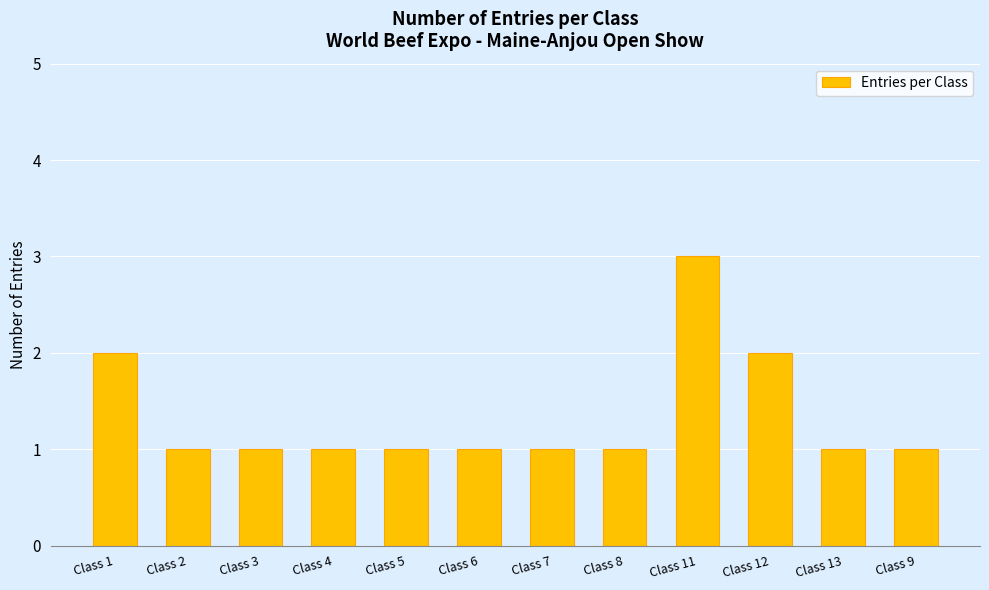

What is the label of the 5th bar from the left?

Class 5